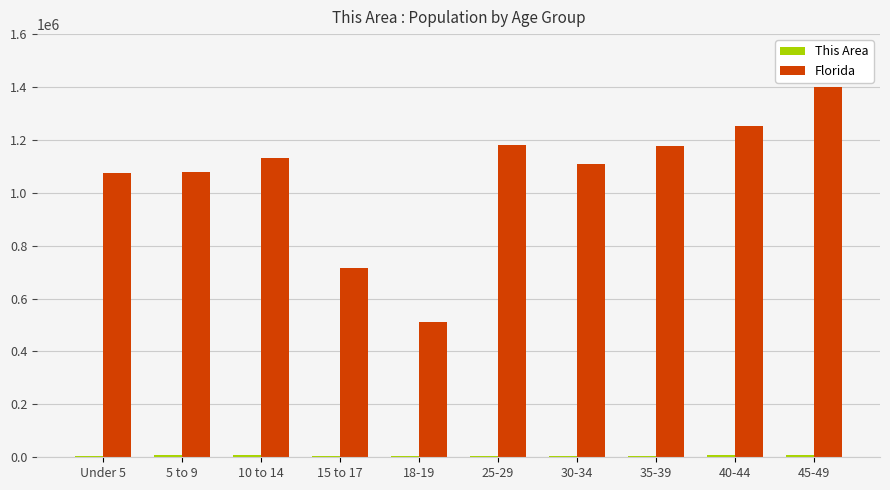

What value does the Florida series have at 15 to 17, to the nearest 50?

717500